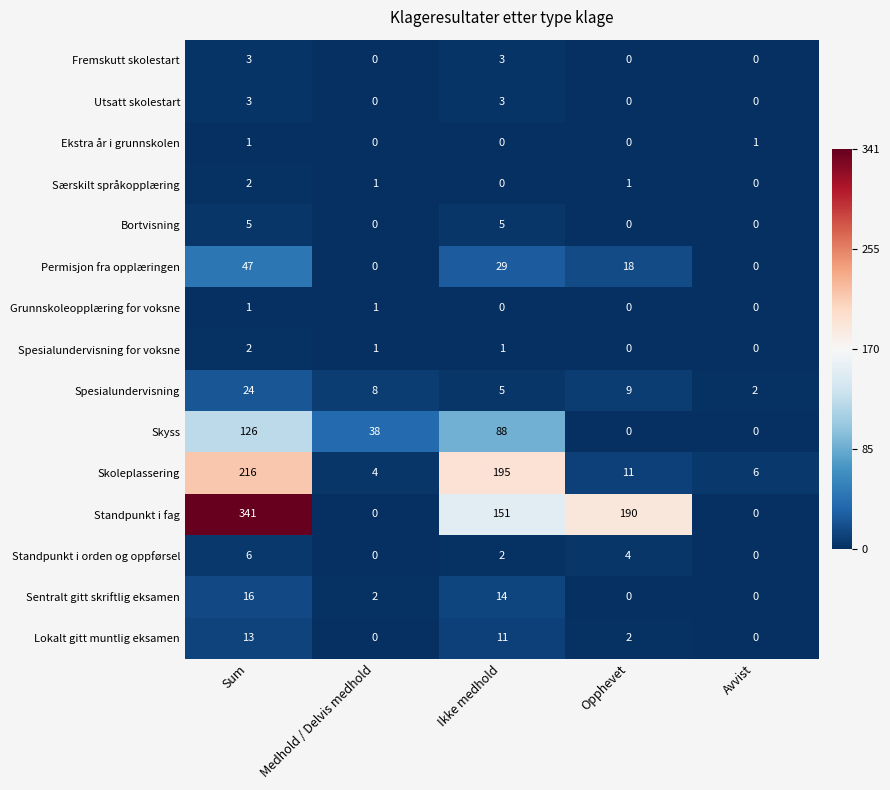

What is the difference between the maximum and minimum values in the Fremskutt skolestart series?

3